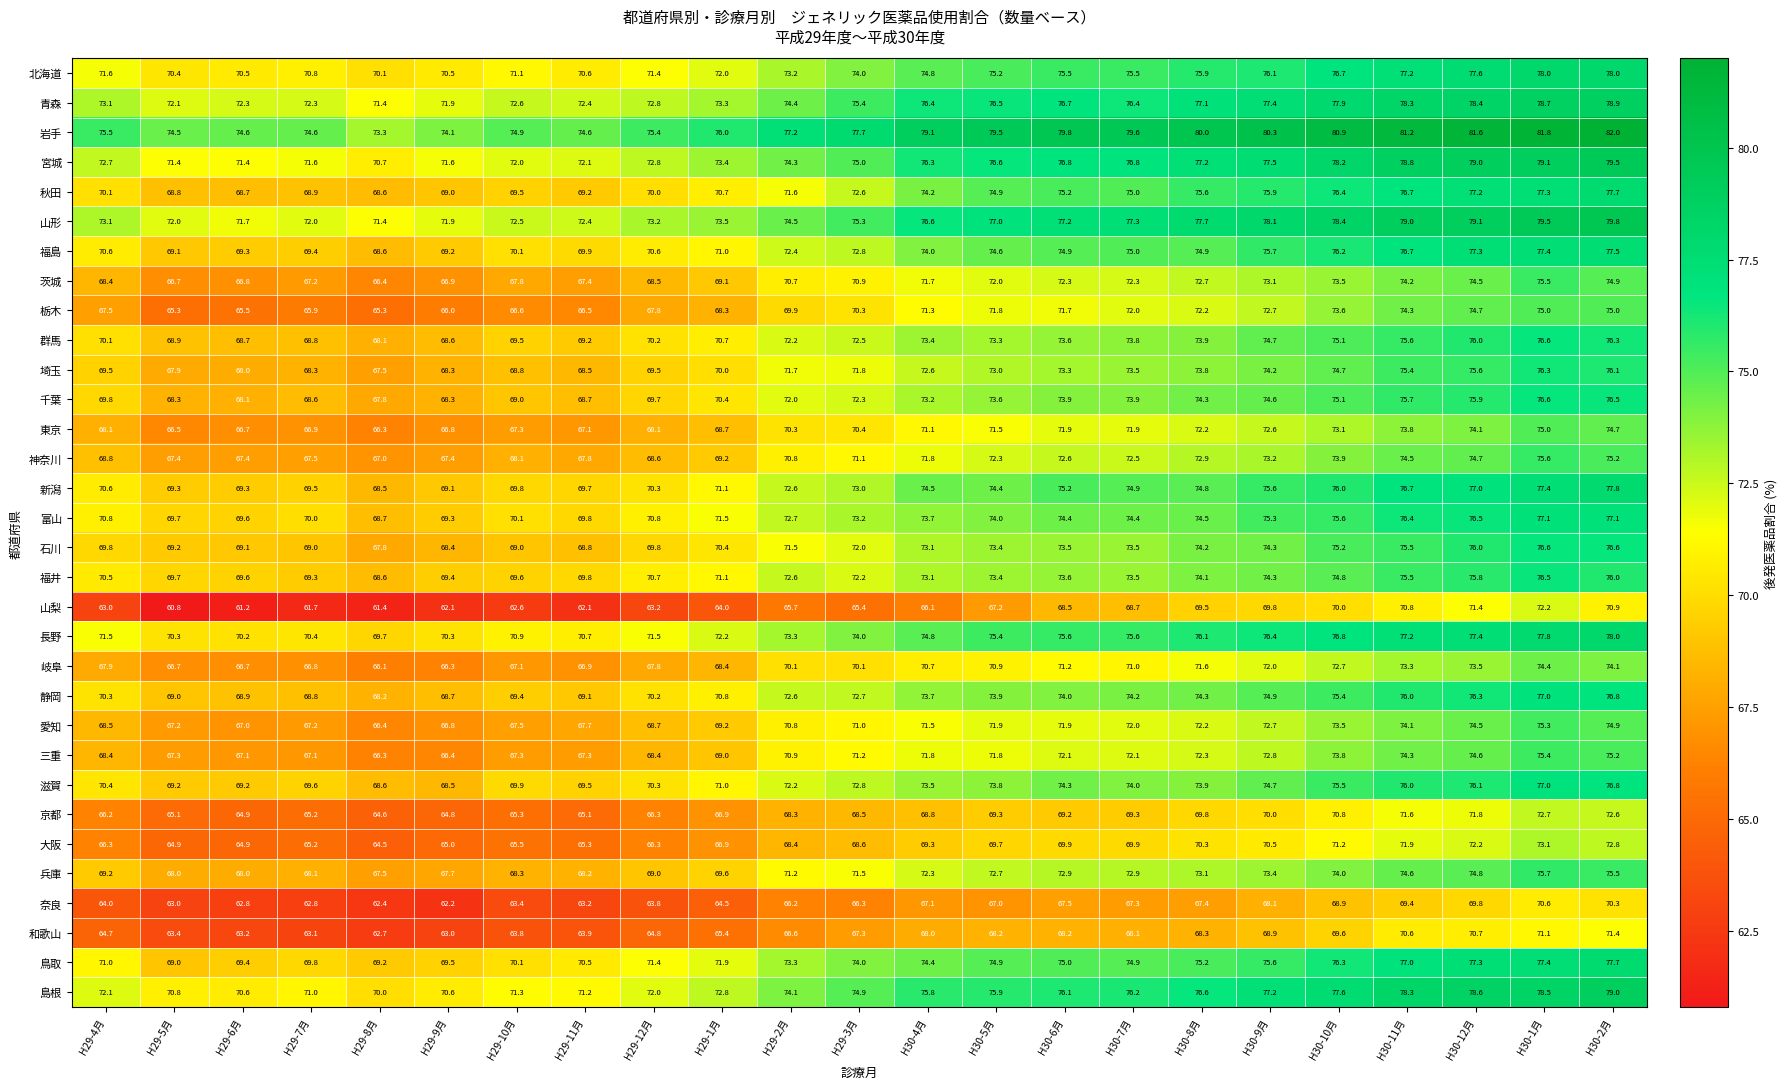

Which label corresponds to the largest value in the chart?

H30-2月